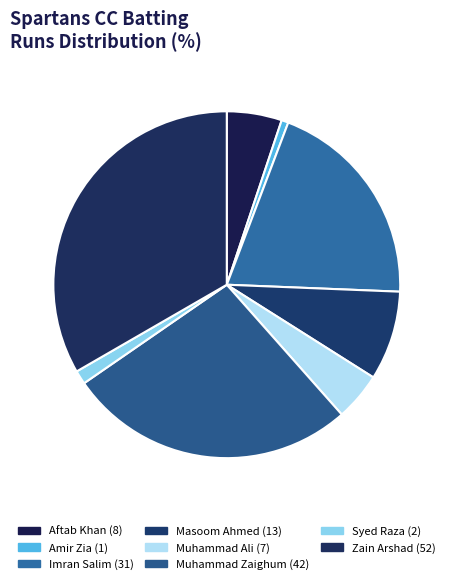

Which category has the biggest portion of the pie?

Zain Arshad